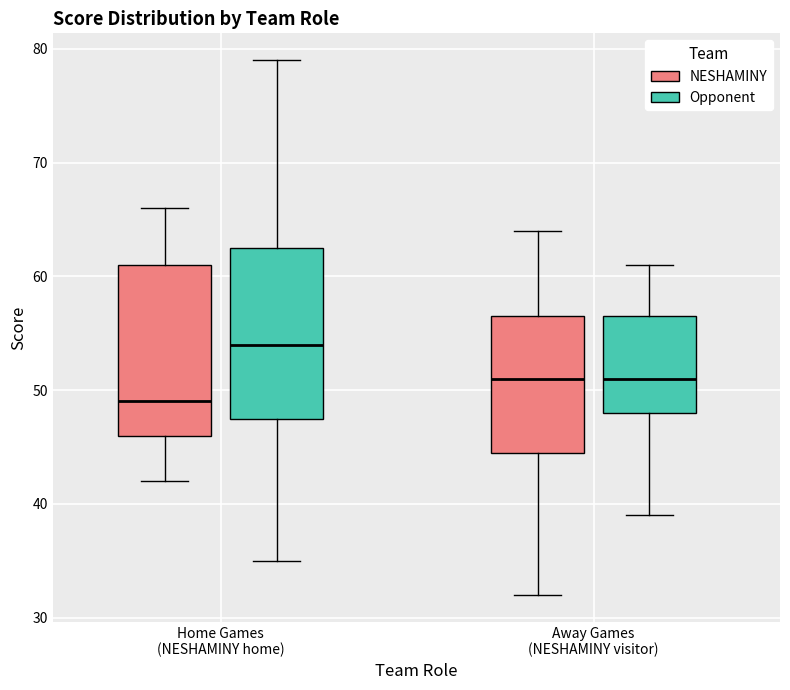

Where does the upper whisker of the box for Away Games (NESHAMINY visitor) (NESHAMINY) end on the y-axis? The values are not printed on the chart, so give them approximately, as read against the axis.

64